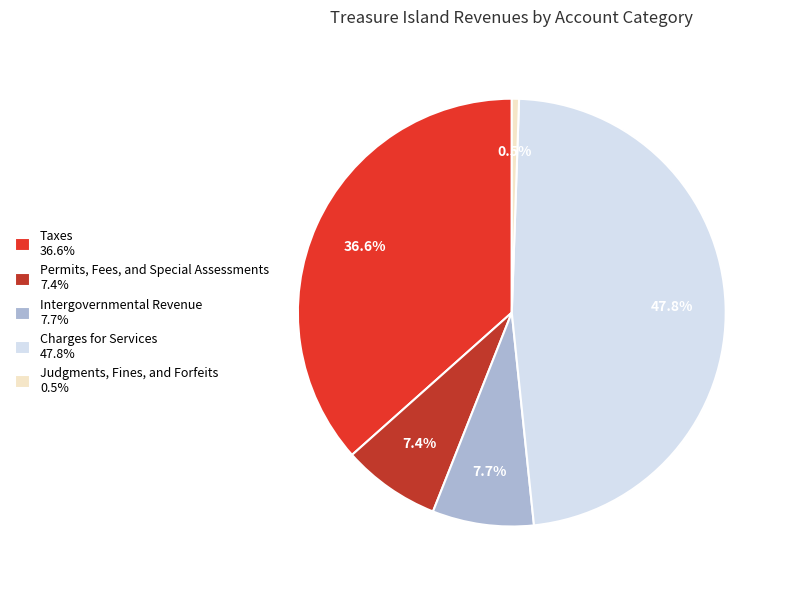

Is it true that Charges for Services is 33% of the pie?

False